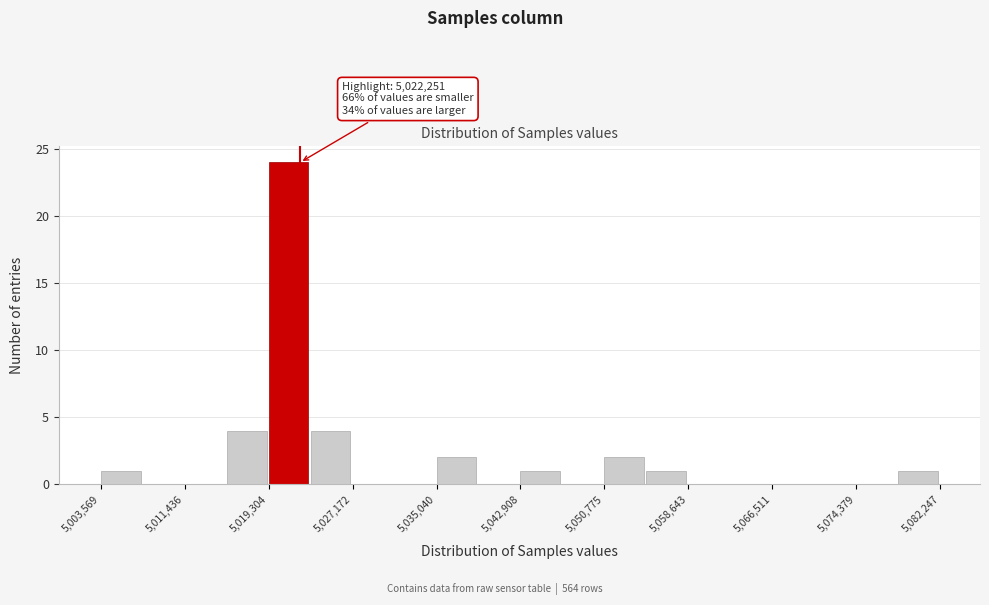

Around what value on the x-axis is the tallest bar? Give the approximate position of its centre, as read against the axis.

5021000